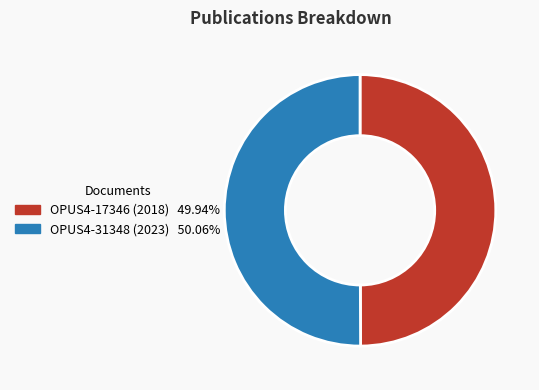

Combined, do OPUS4-17346 (2018) and OPUS4-31348 (2023) account for over 50%?

Yes